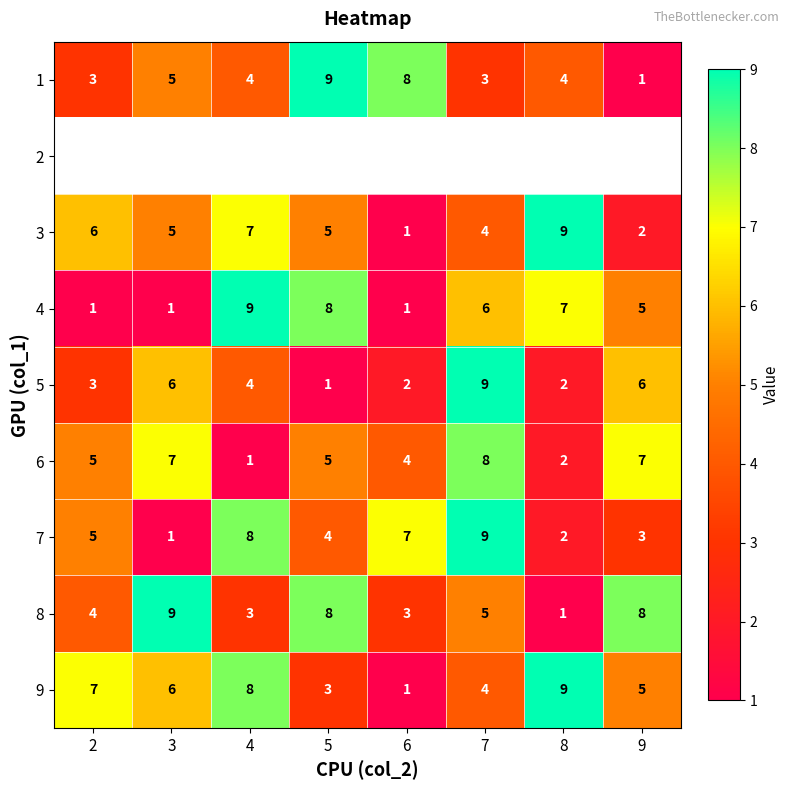

What is the sum of all 1 values?

37